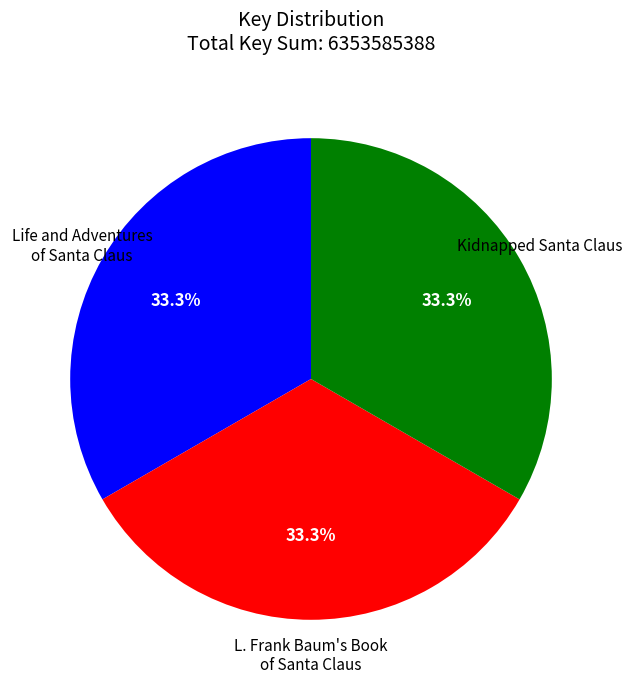

To the nearest percent, what is the combined percentage of Life and Adventures of Santa Claus and L. Frank Baum's Book of Santa Claus?

67%